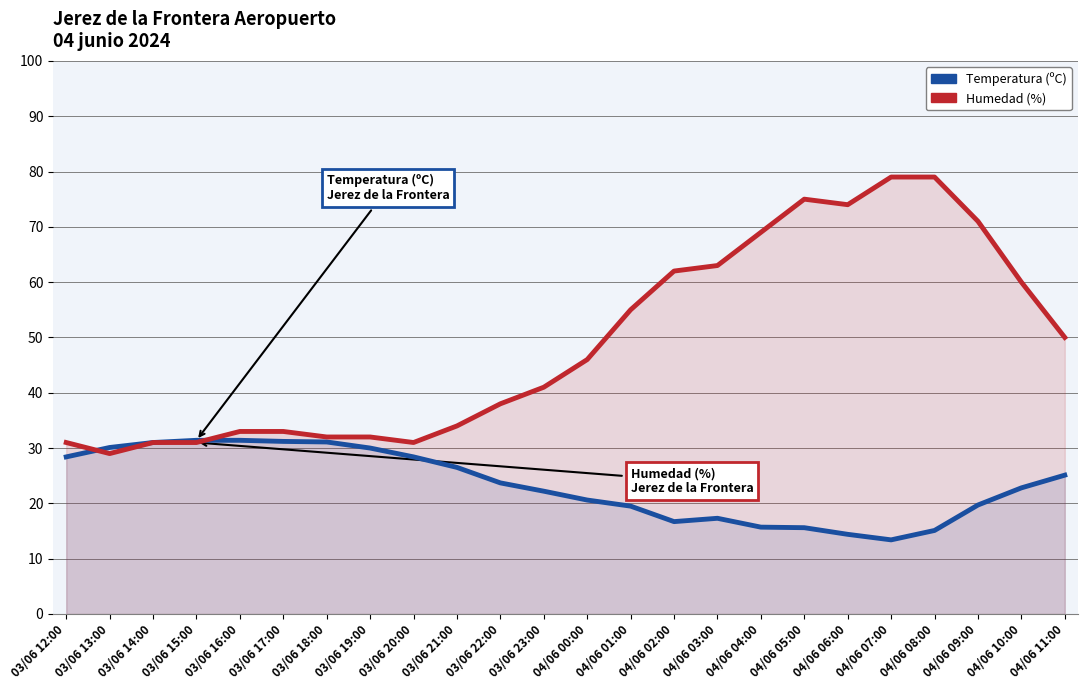

What is the difference between the second highest and second lowest values in the Temperatura (ºC) series?

17.0